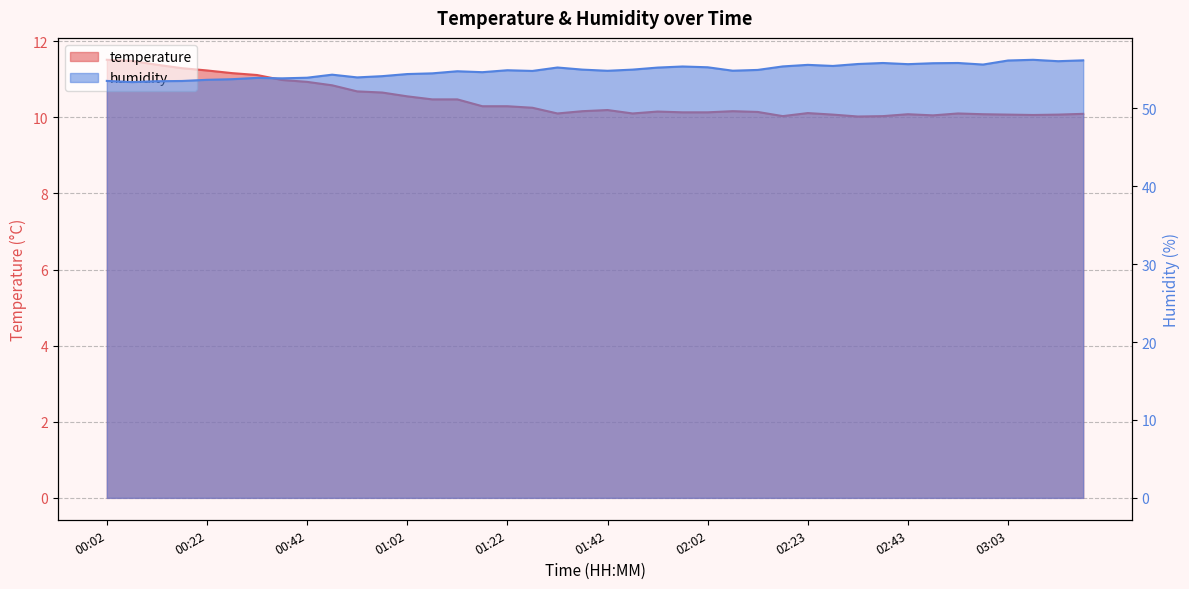

What is the sum of all humidity values?

2194.4